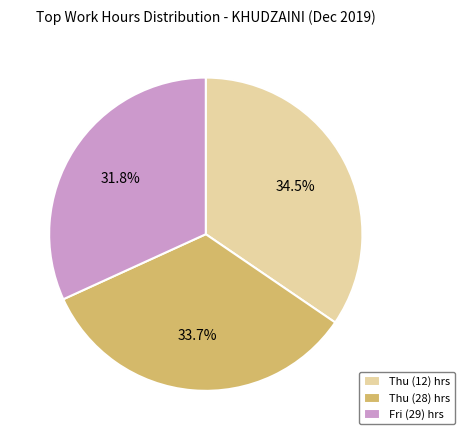

Does any single category account for the majority?

No